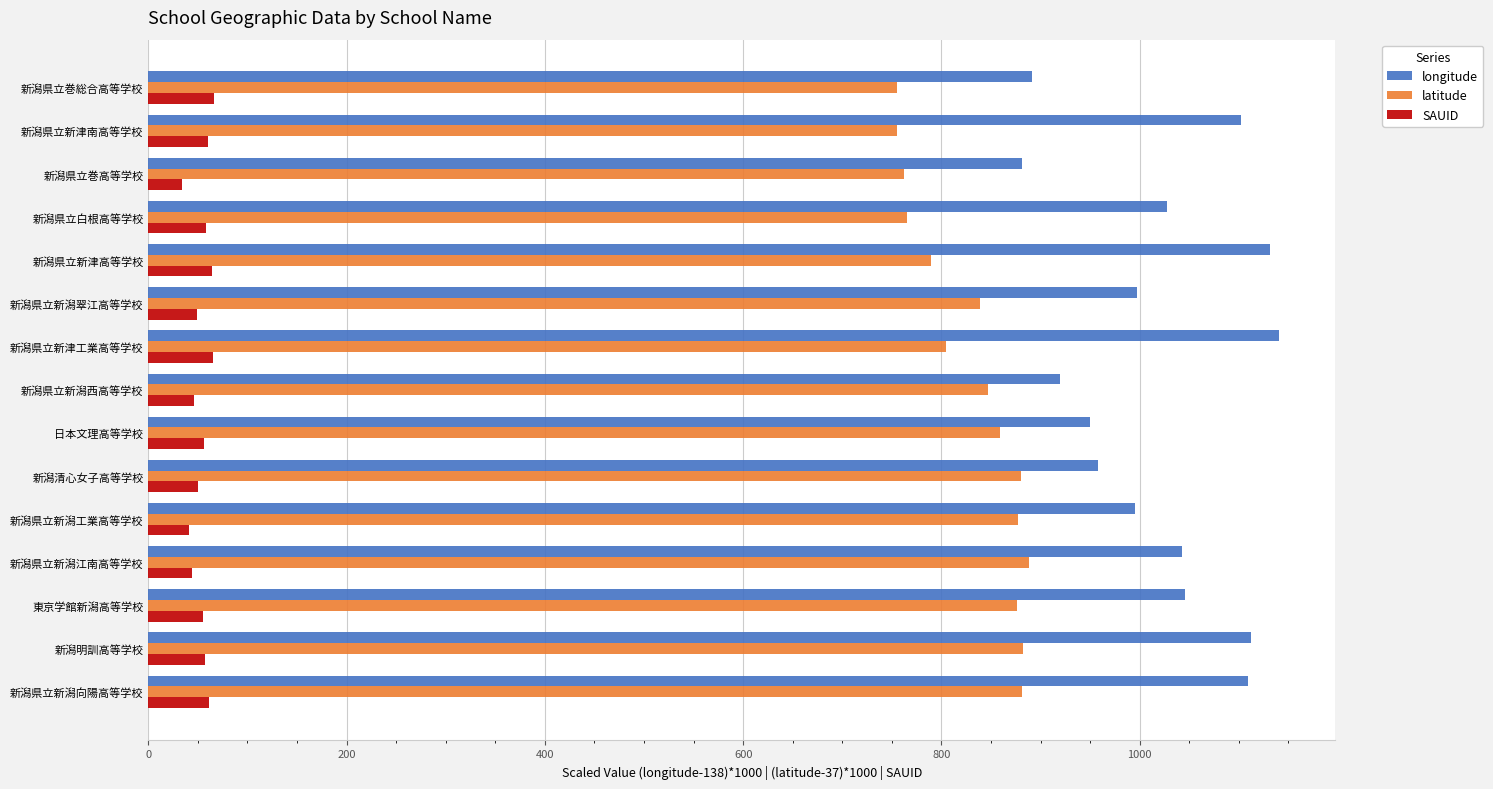

What is the difference between the highest and lowest values at 新潟県立新潟工業高等学校?

954.7